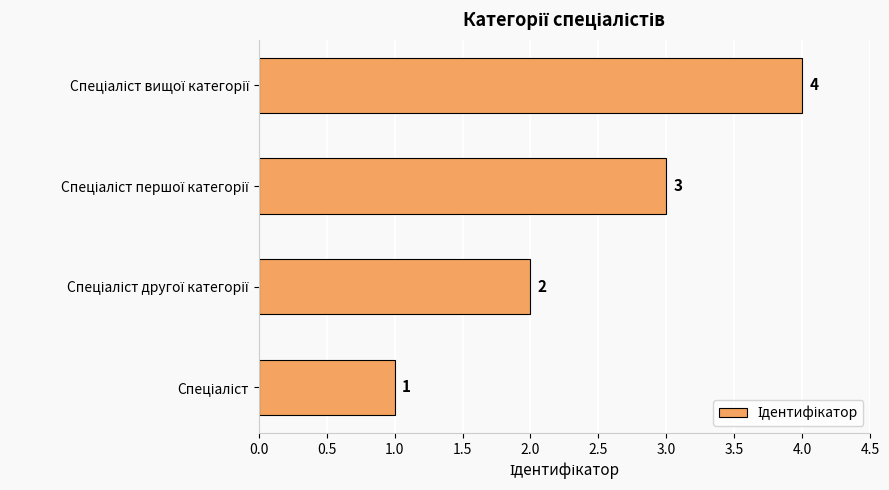

What is the difference between the maximum and minimum values?

3